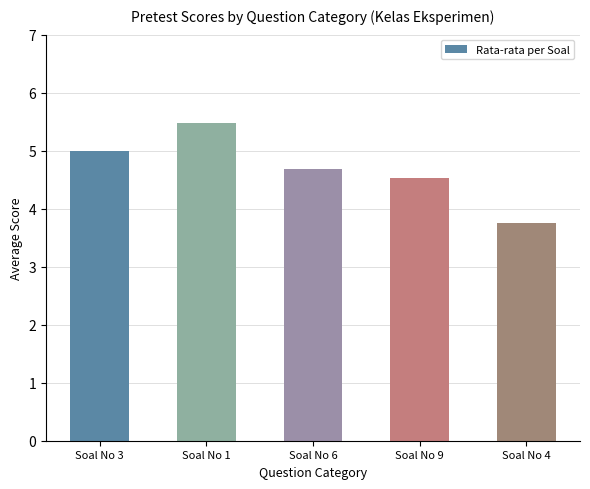

Where is the data nearest to the value 4?

Soal No 4